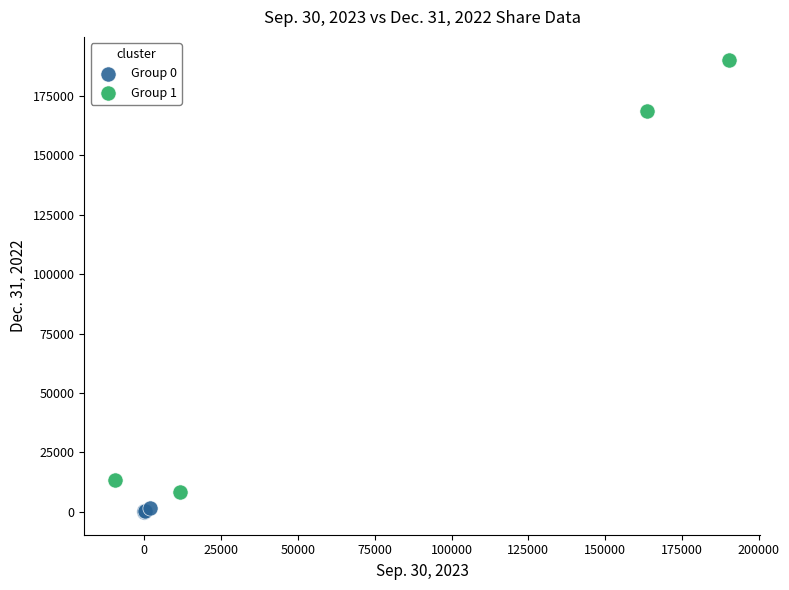

What are all the series names shown in the legend?

Group 0, Group 1